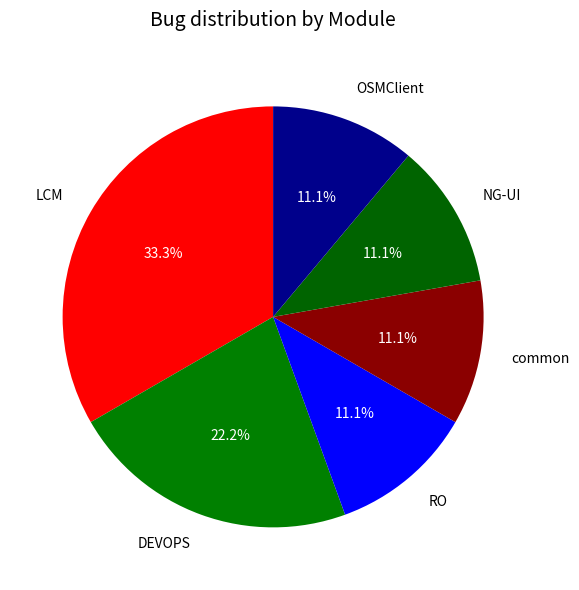

Approximately how many times larger is the value at LCM compared to NG-UI?

3.0